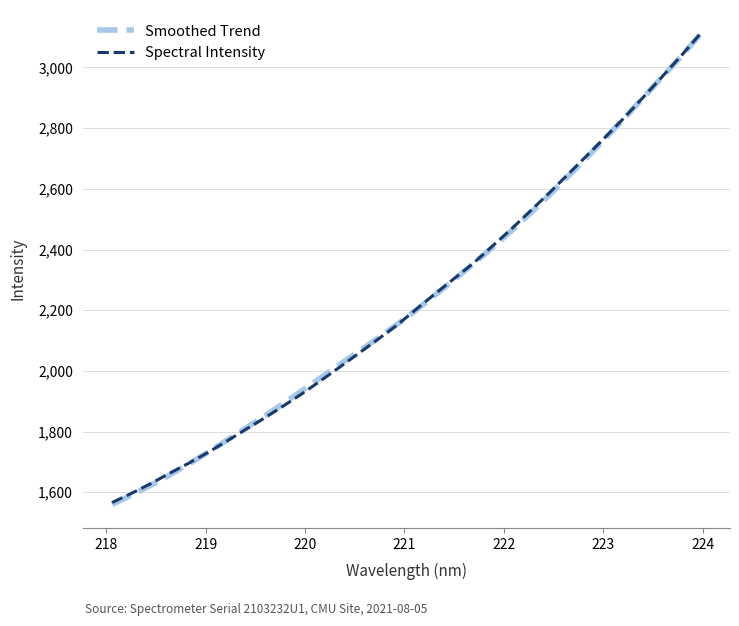

What is the greatest value displayed?

3111.7